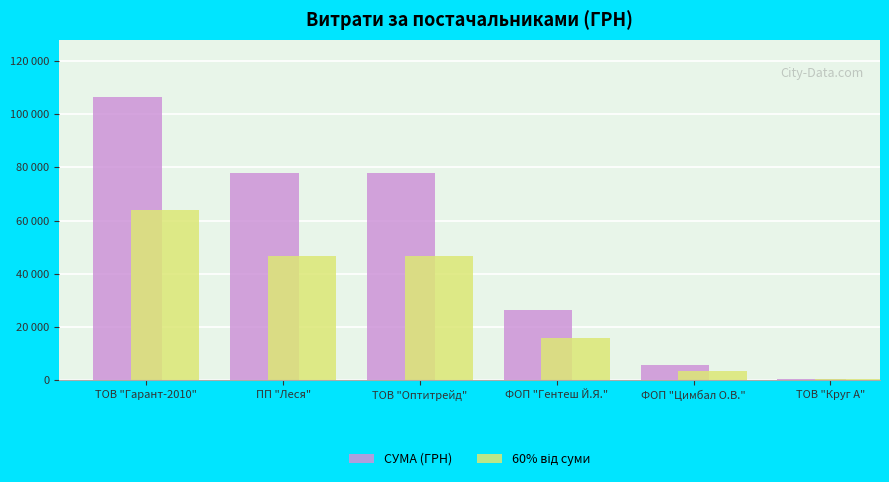

List the series in order of their overall mean, lowest first.

60% від суми, СУМА (ГРН)